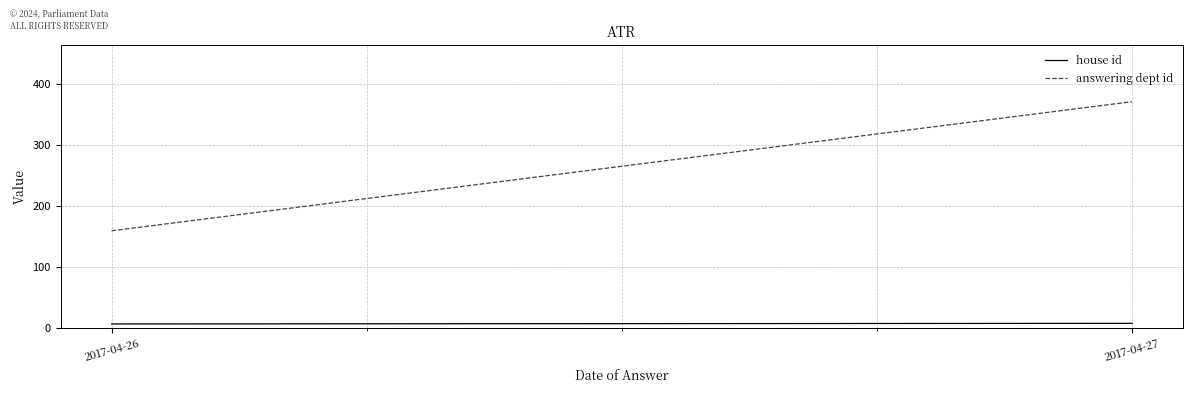

How many data points does each series have?

2